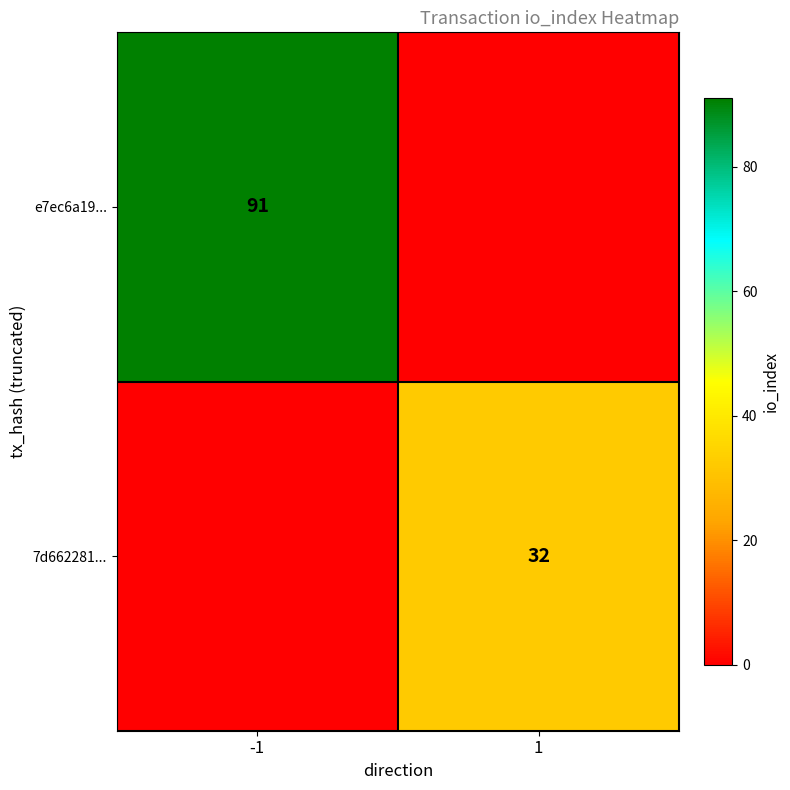

True or false: 7d662281... has a value of 32 at 1.

True